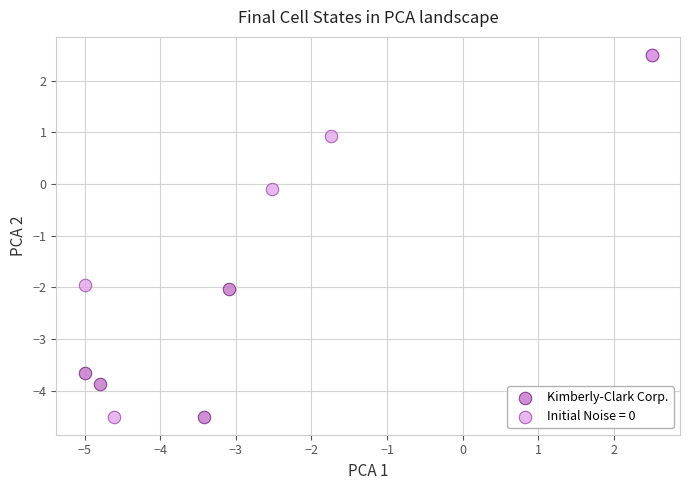

What are all the series names shown in the legend?

Kimberly-Clark Corp., Initial Noise = 0